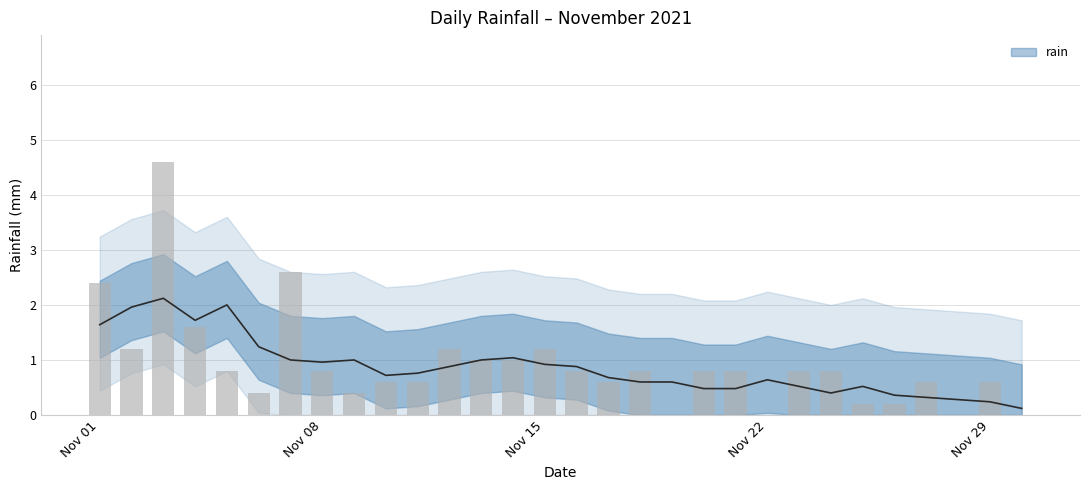

How many values are above zero?

26